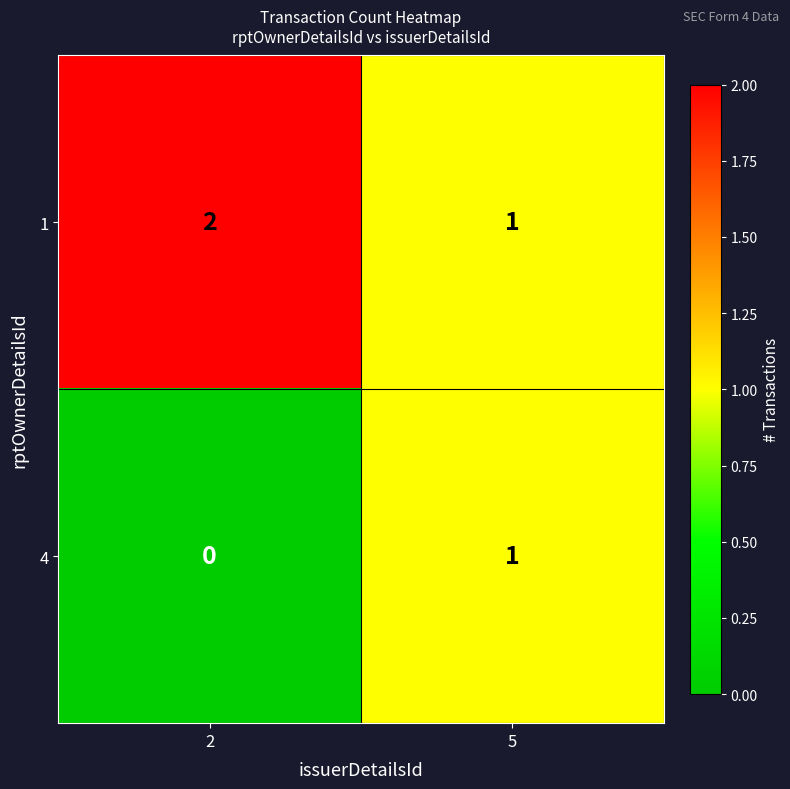

Is the value of 1 at 5 greater than the value of 4 at 2?

Yes